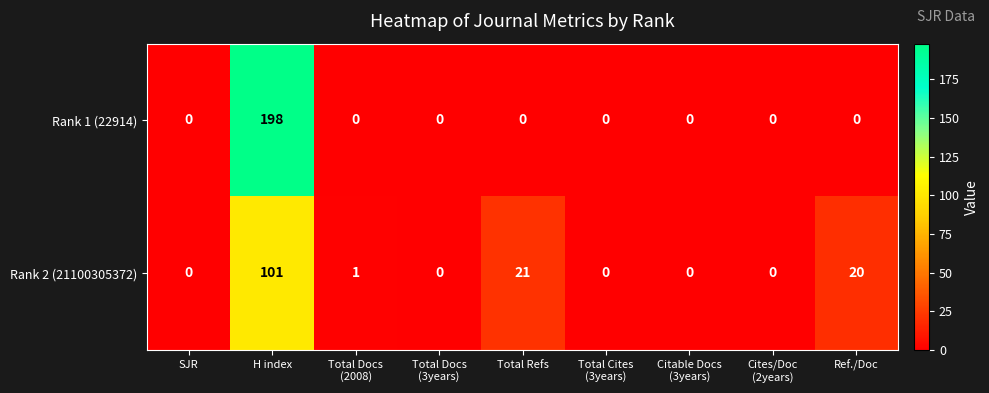

List the series in order of their overall mean, highest first.

Rank 1 (22914), Rank 2 (21100305372)